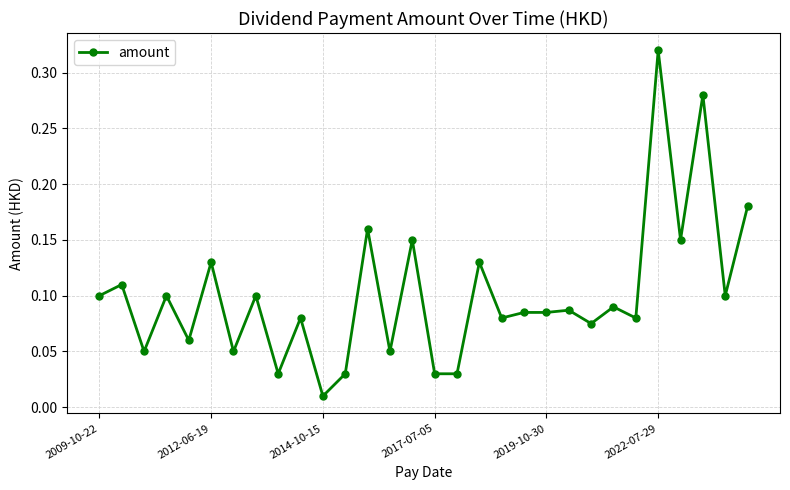

What is the sum of all values?

3.0